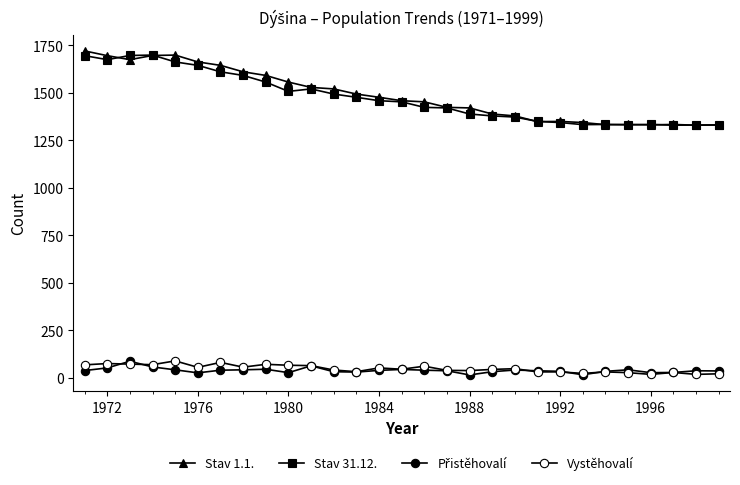

What is the maximum value shown in the chart?

1721